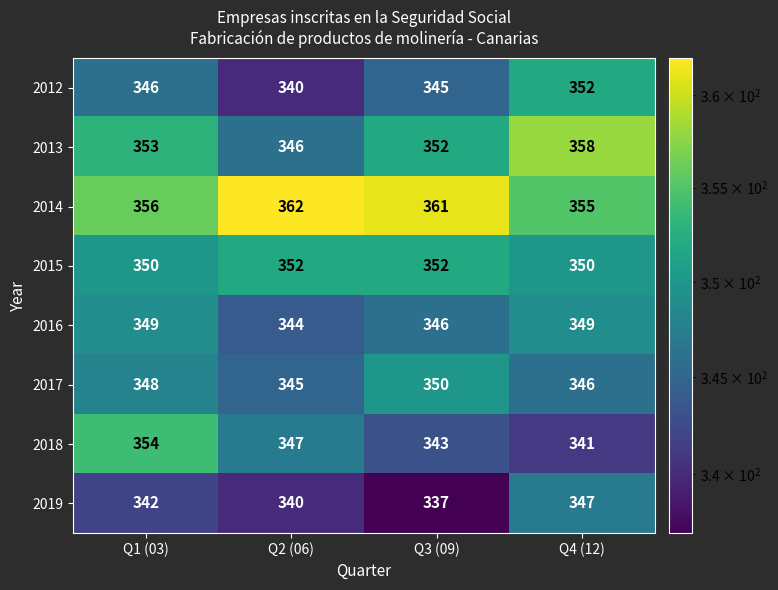

Rank the categories by 2012 value from lowest to highest.

Q2 (06), Q3 (09), Q1 (03), Q4 (12)